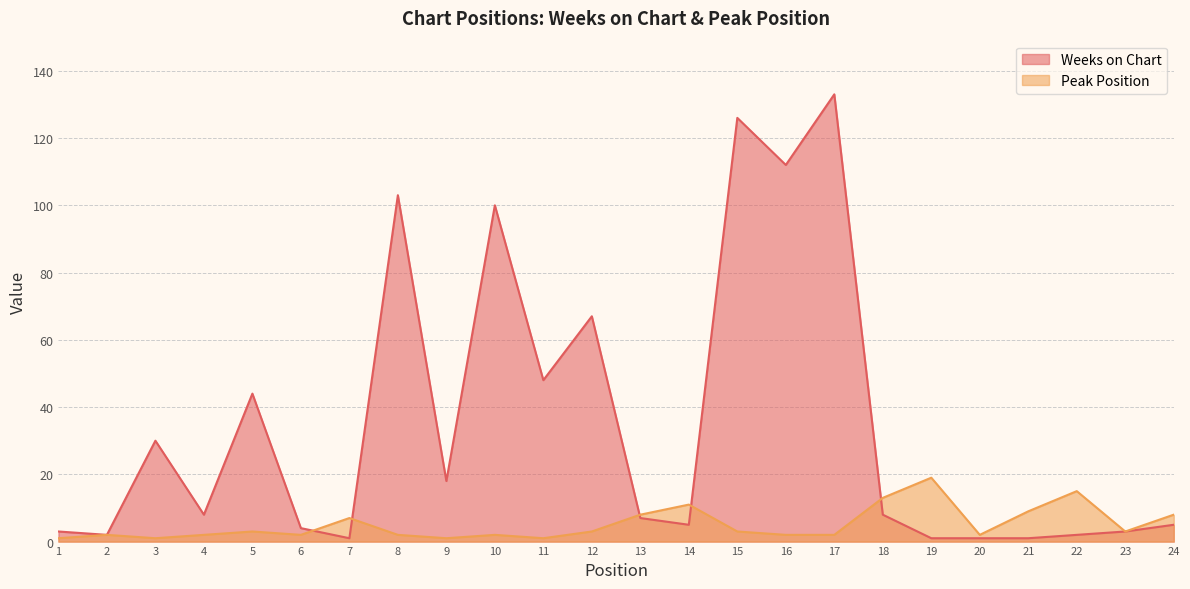

At which label does Peak Position first exceed 3?

7